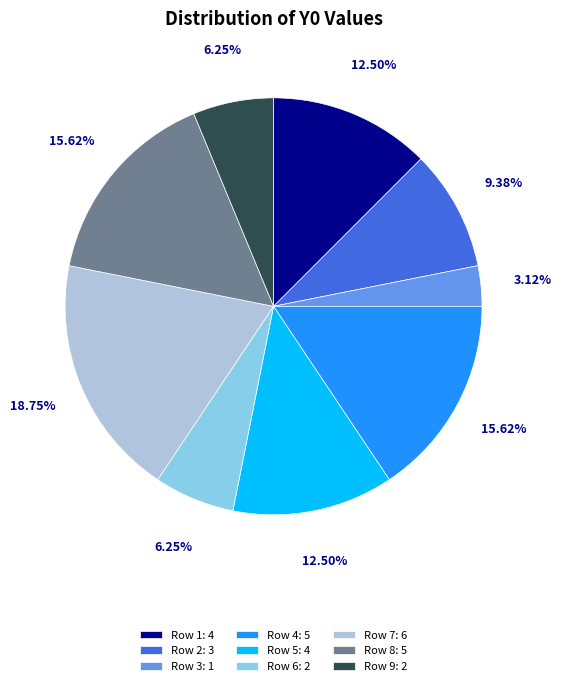

Which category has the biggest portion of the pie?

Row 7